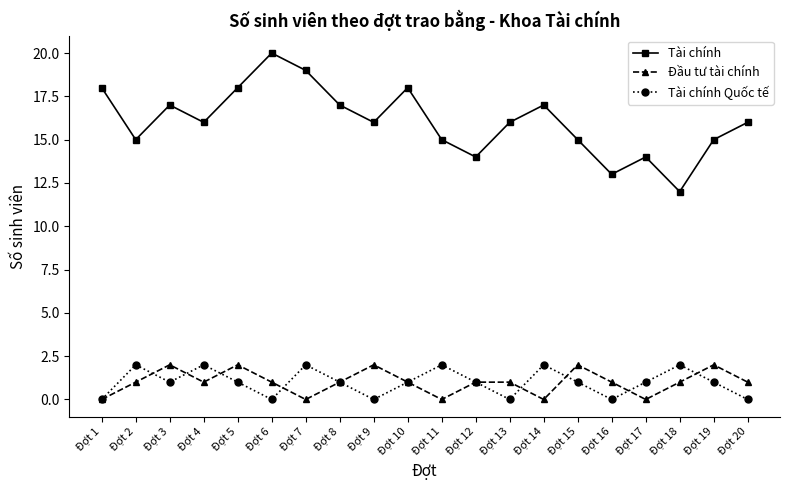

Is this an area chart (filled region under the line)?

No